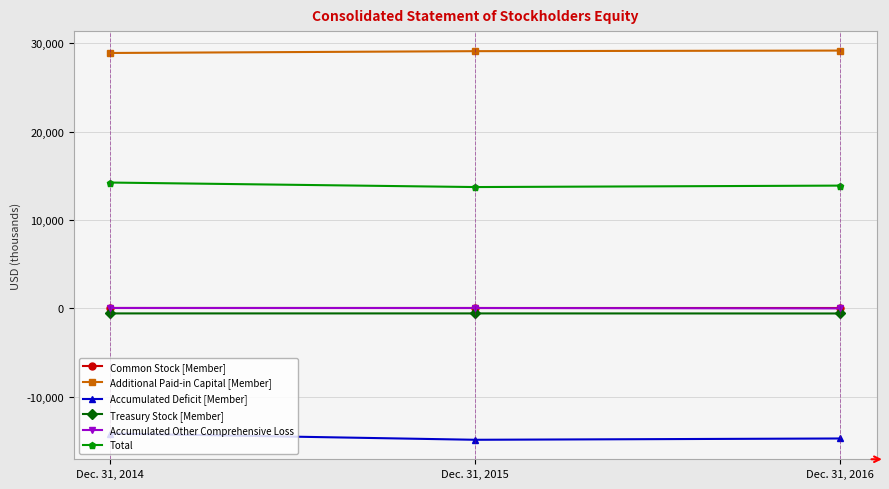

At how many categories does at least one series exceed 24669?

3